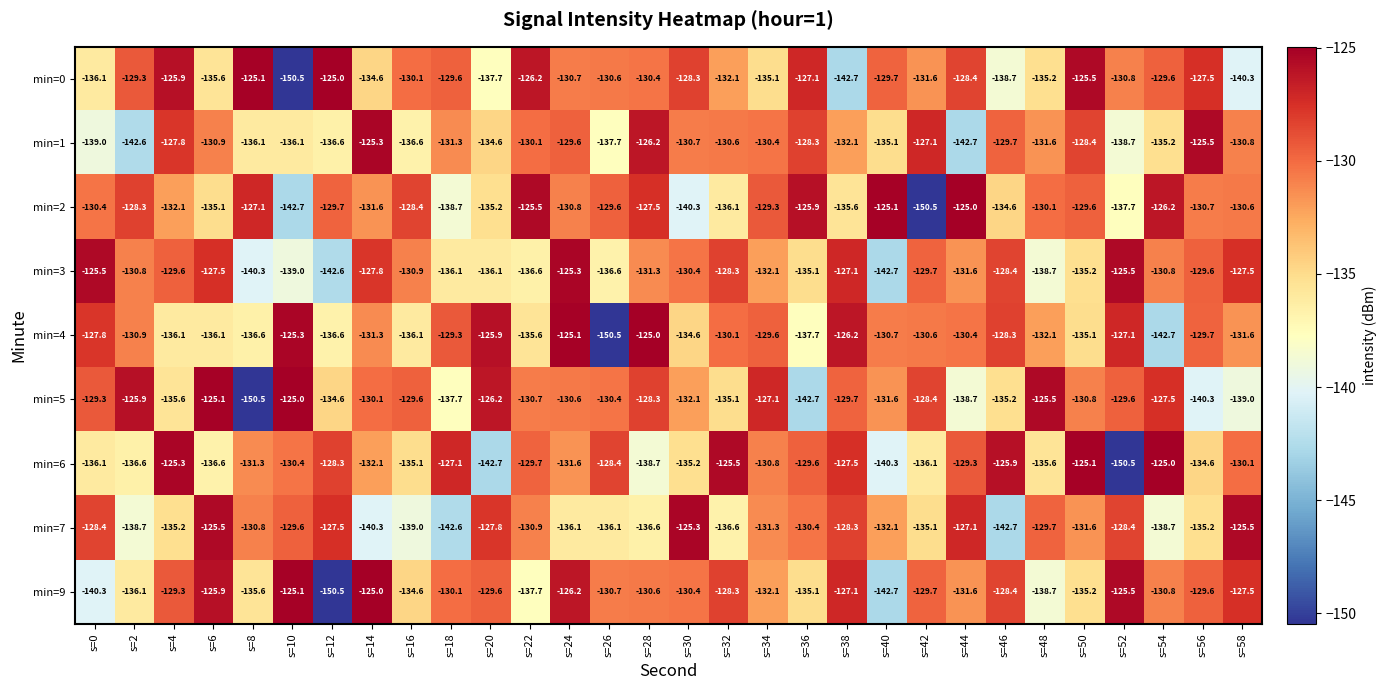

What is the sum of the min=5 values at s=58 and s=14?

-269.1